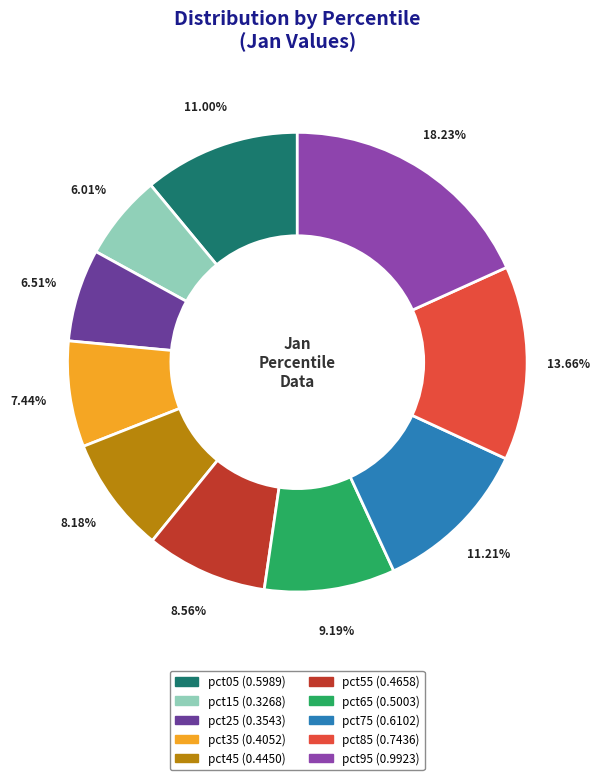

Combined, what portion of the pie is pct95 and pct85?

31.9%